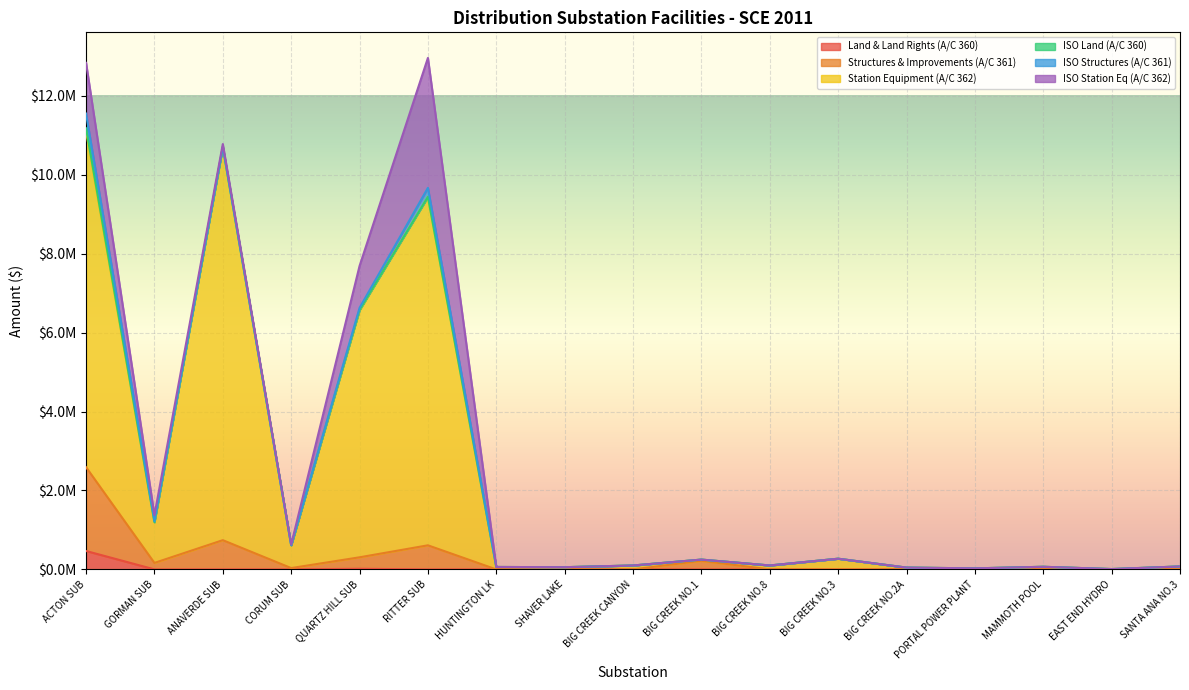

True or false: Land & Land Rights (A/C 360) and Structures & Improvements (A/C 361) intersect in this chart.

False